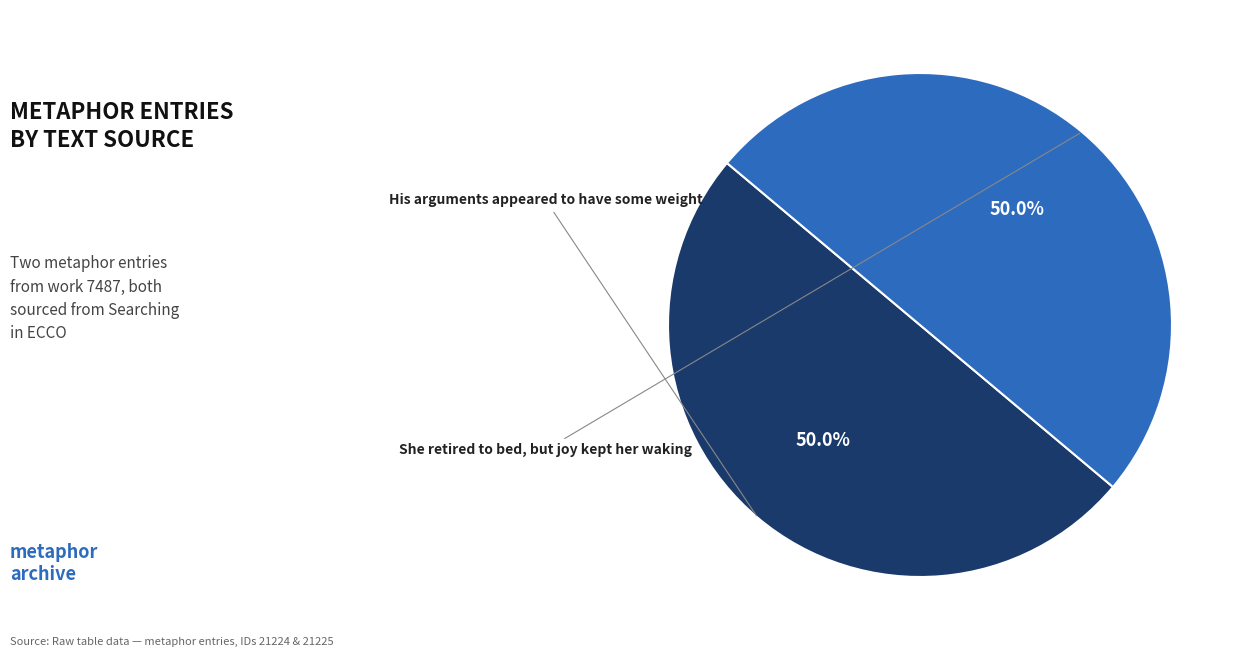

Which category has the biggest portion of the pie?

She retired to bed, but joy kept her waking